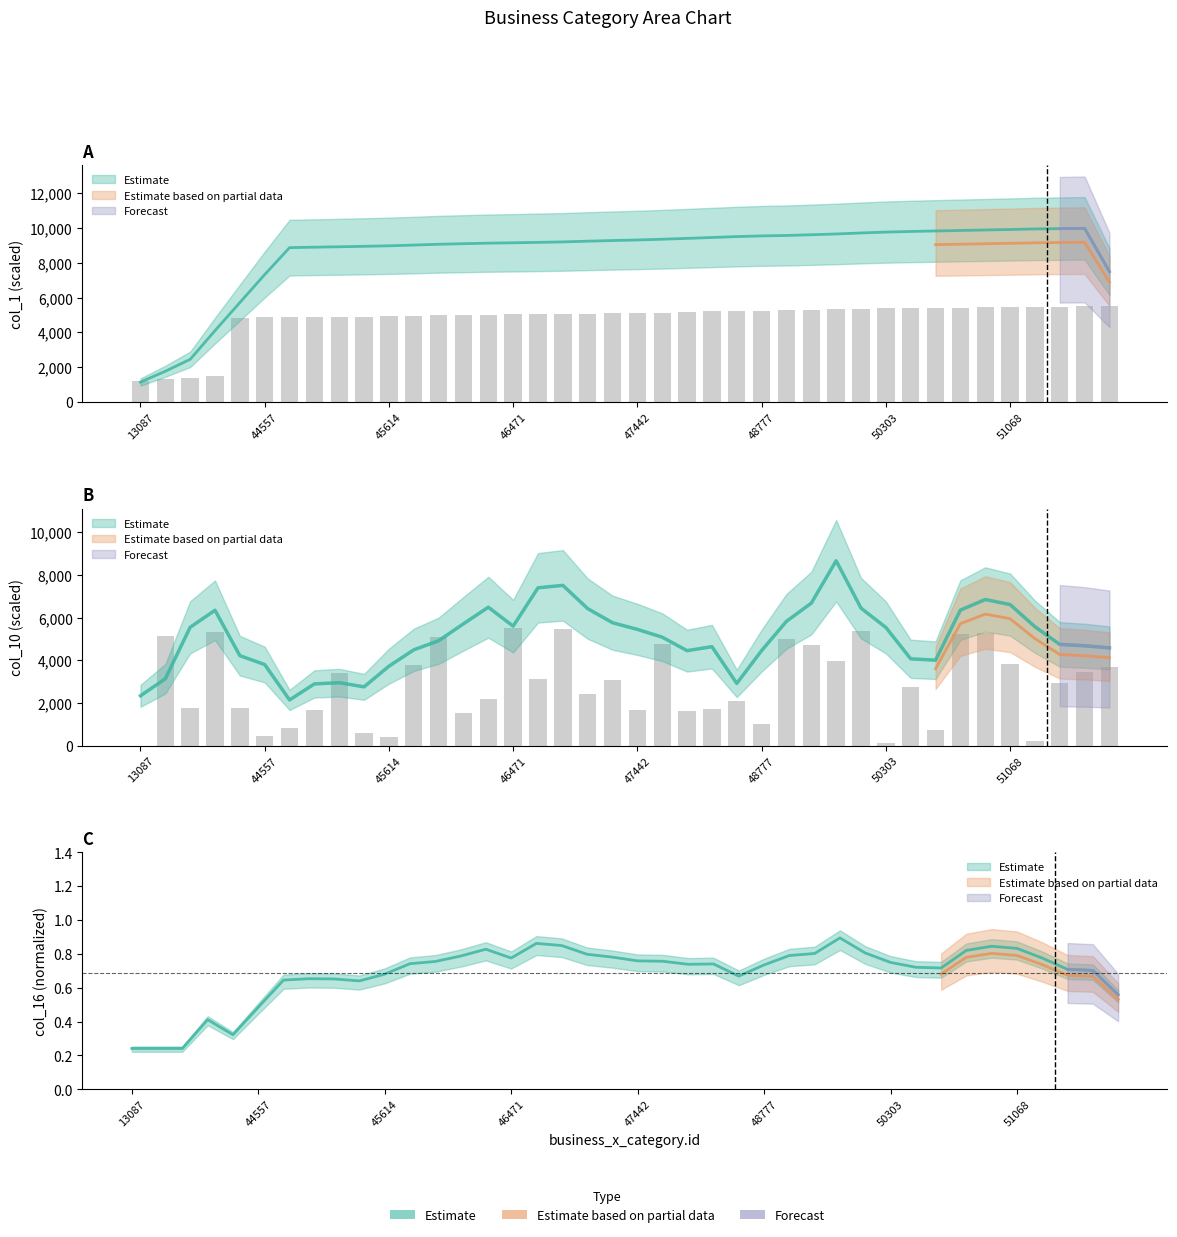

At which category does the chart reach its minimum across all series?

13087